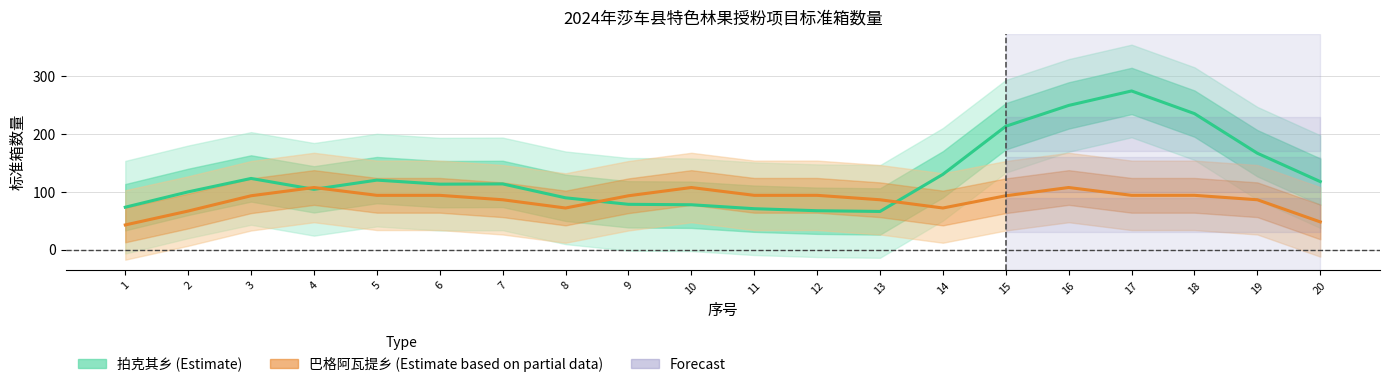

Is it true that 拍克其乡 (Estimate) equals 274.2 at 17?

True